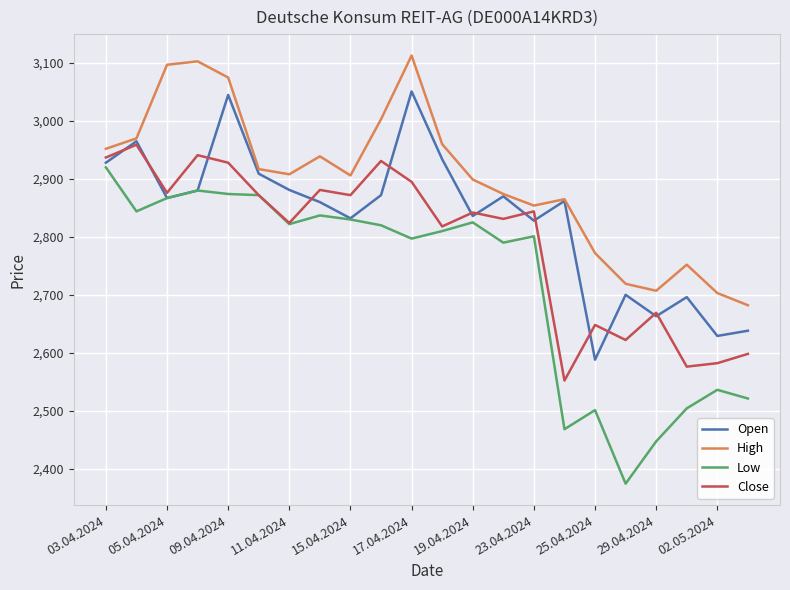

What is the minimum value shown in the chart?

2374